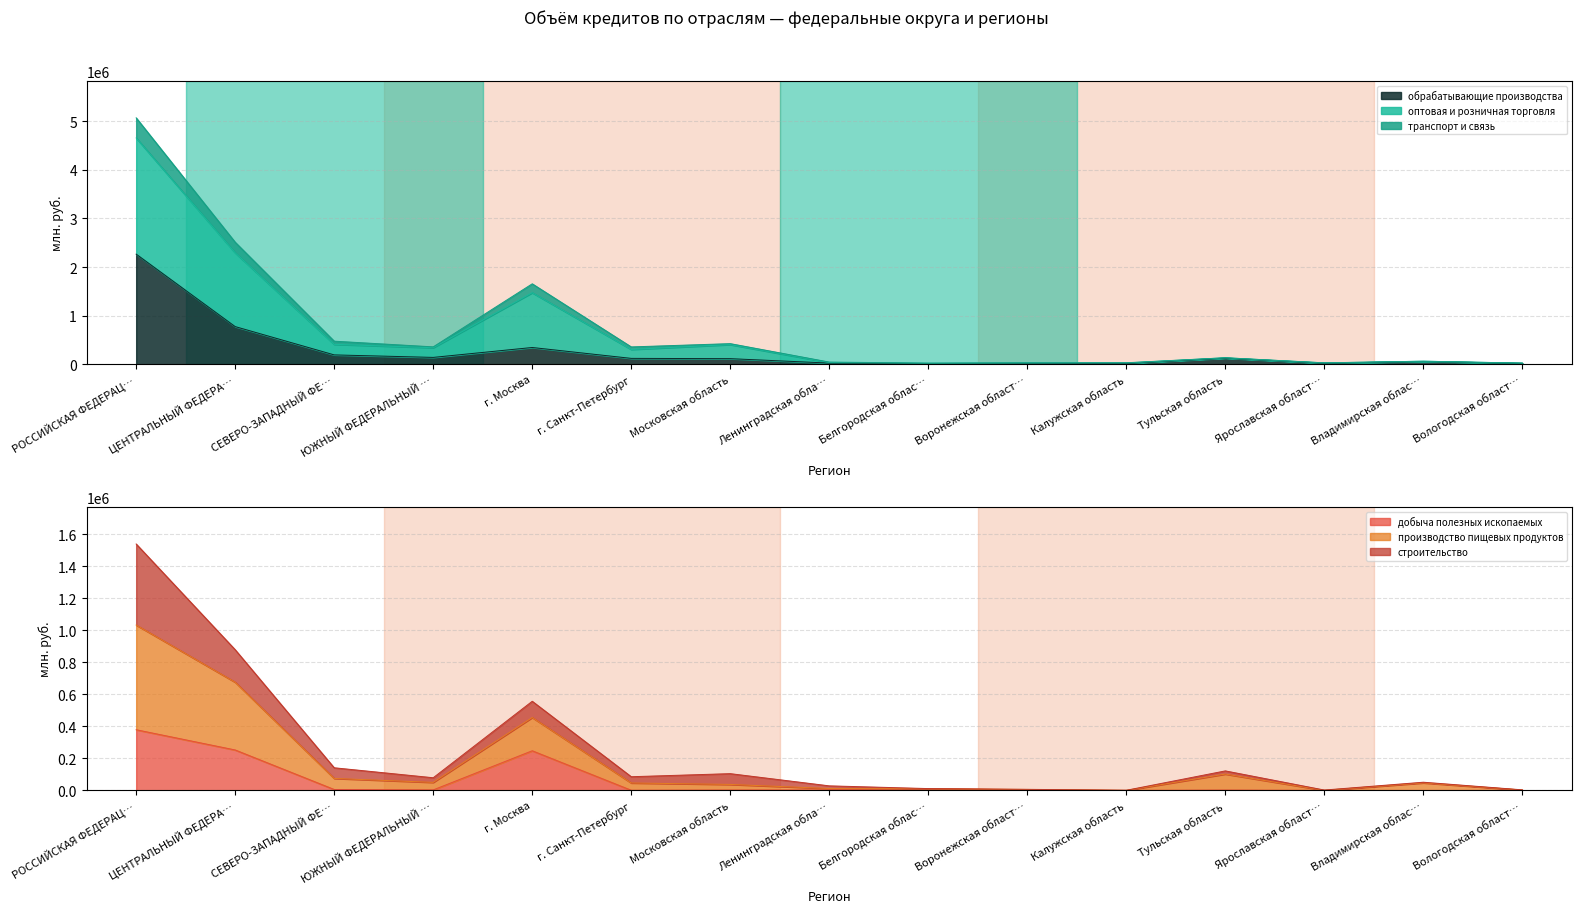

What are all the series names shown in the legend?

обрабатывающие производства, оптовая и розничная торговля, транспорт и связь, добыча полезных ископаемых, производство пищевых продуктов, строительство